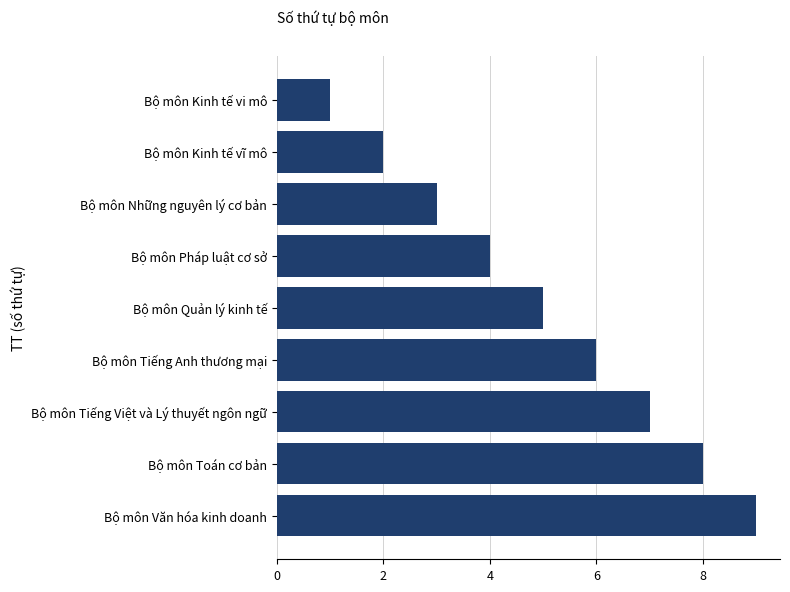

What is the approximate value at Bộ môn Toán cơ bản?

8